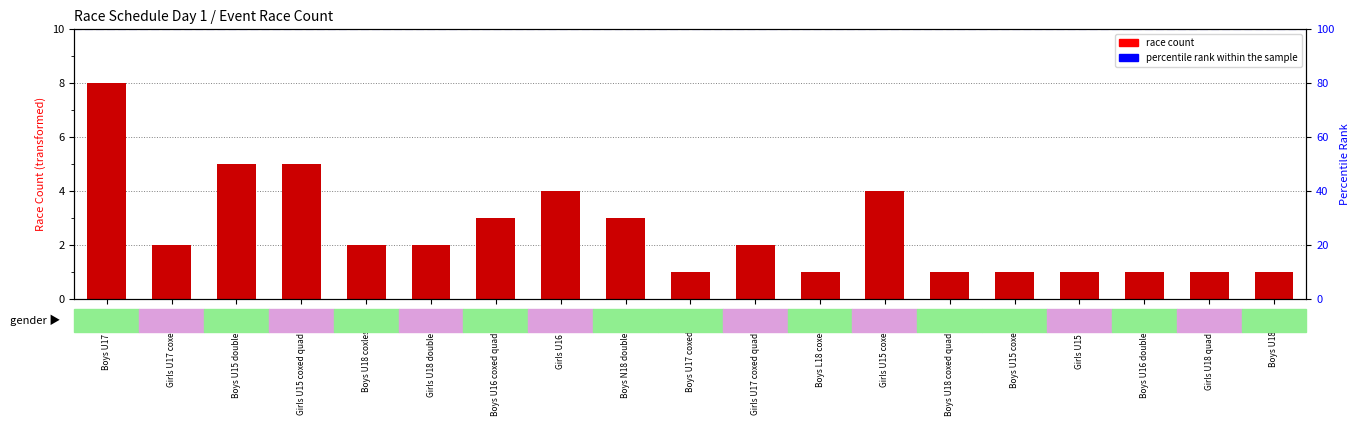

Reading left to right, extract all data points from this chart.

Boys U17 single=8	Girls U17 coxed four=2	Boys U15 double sculls=5	Girls U15 coxed quad sculls=5	Boys U18 coxless pair=2	Girls U18 double sculls=2	Boys U16 coxed quad sculls=3	Girls U16 single=4	Boys N18 double sculls=3	Boys U17 coxed eight=1	Girls U17 coxed quad sculls=2	Boys L18 coxed four=1	Girls U15 coxed four=4	Boys U18 coxed quad sculls=1	Boys U15 coxed four=1	Girls U15 single=1	Boys U16 double sculls=1	Girls U18 quad sculls=1	Boys U18 eight=1